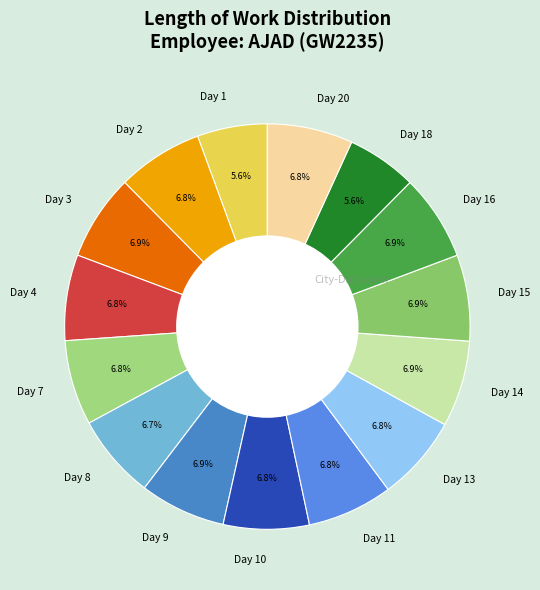

Is Day 3 the majority of the pie?

No